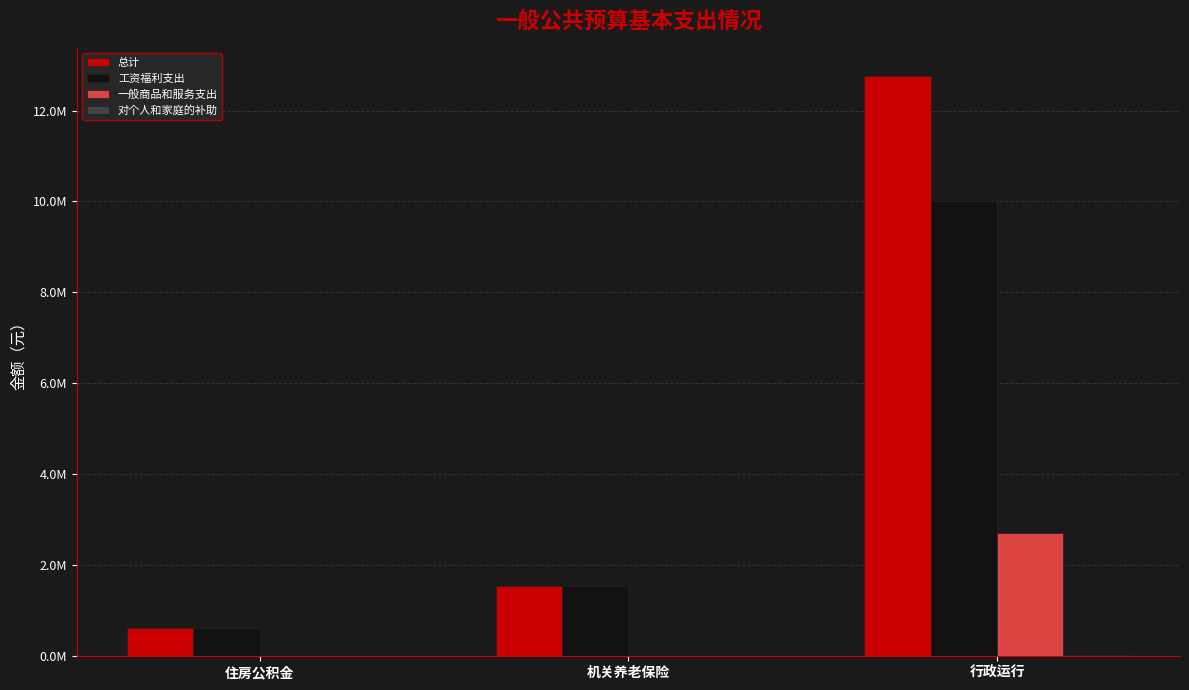

Is it true that 总计 equals 618527.0 at 住房公积金?

True